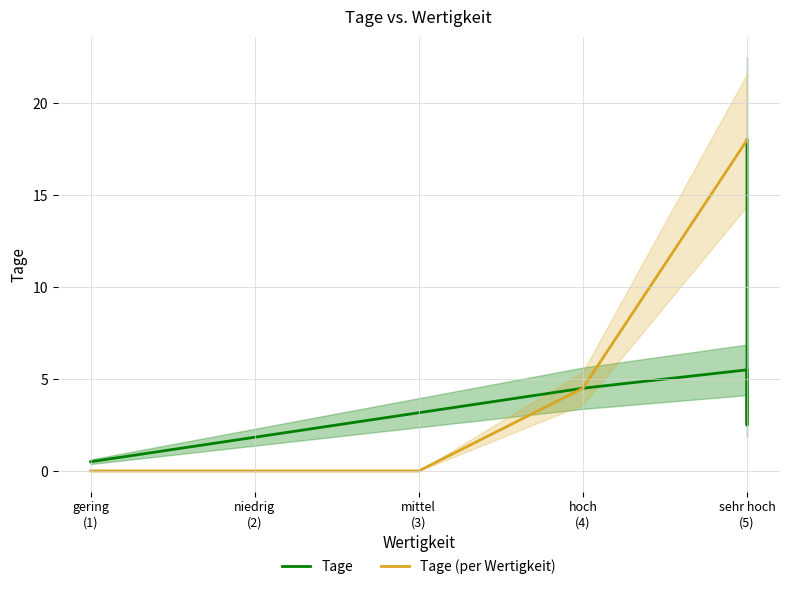

What is the maximum value for Tage (per Wertigkeit)?

18.0